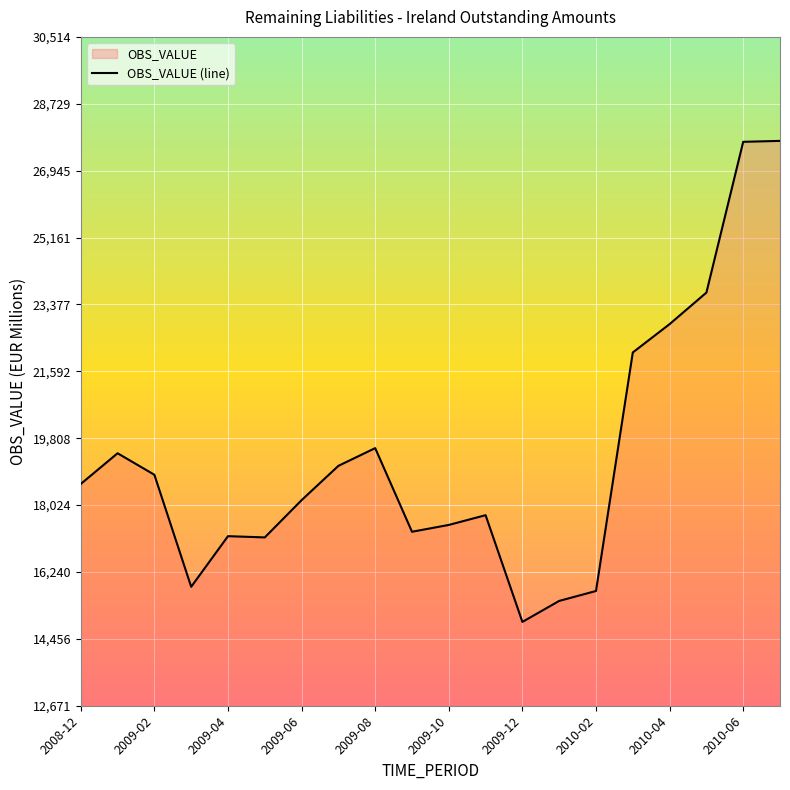

What is the greatest value displayed?

27740